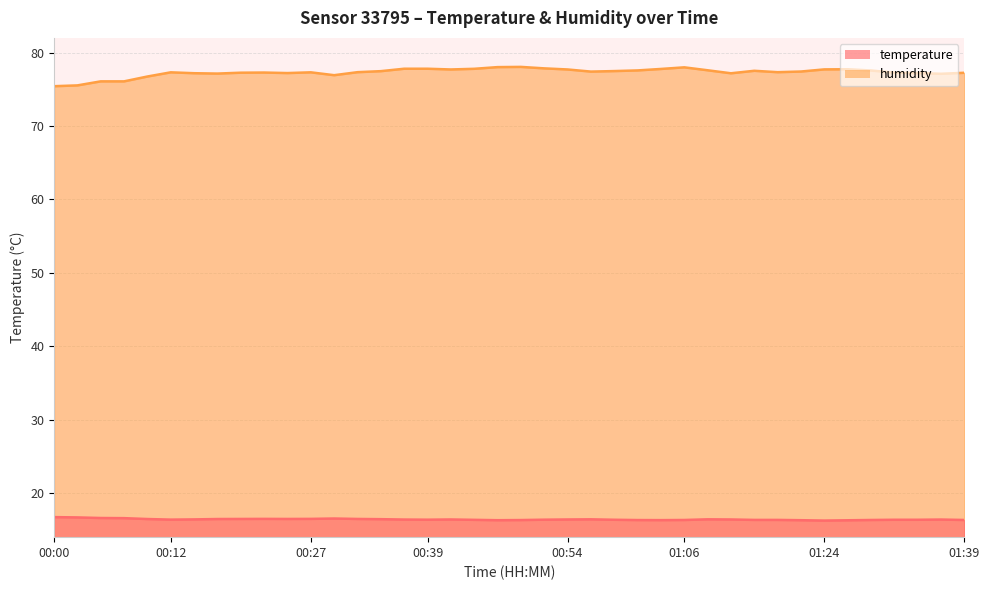

What are all the series names shown in the legend?

temperature, humidity